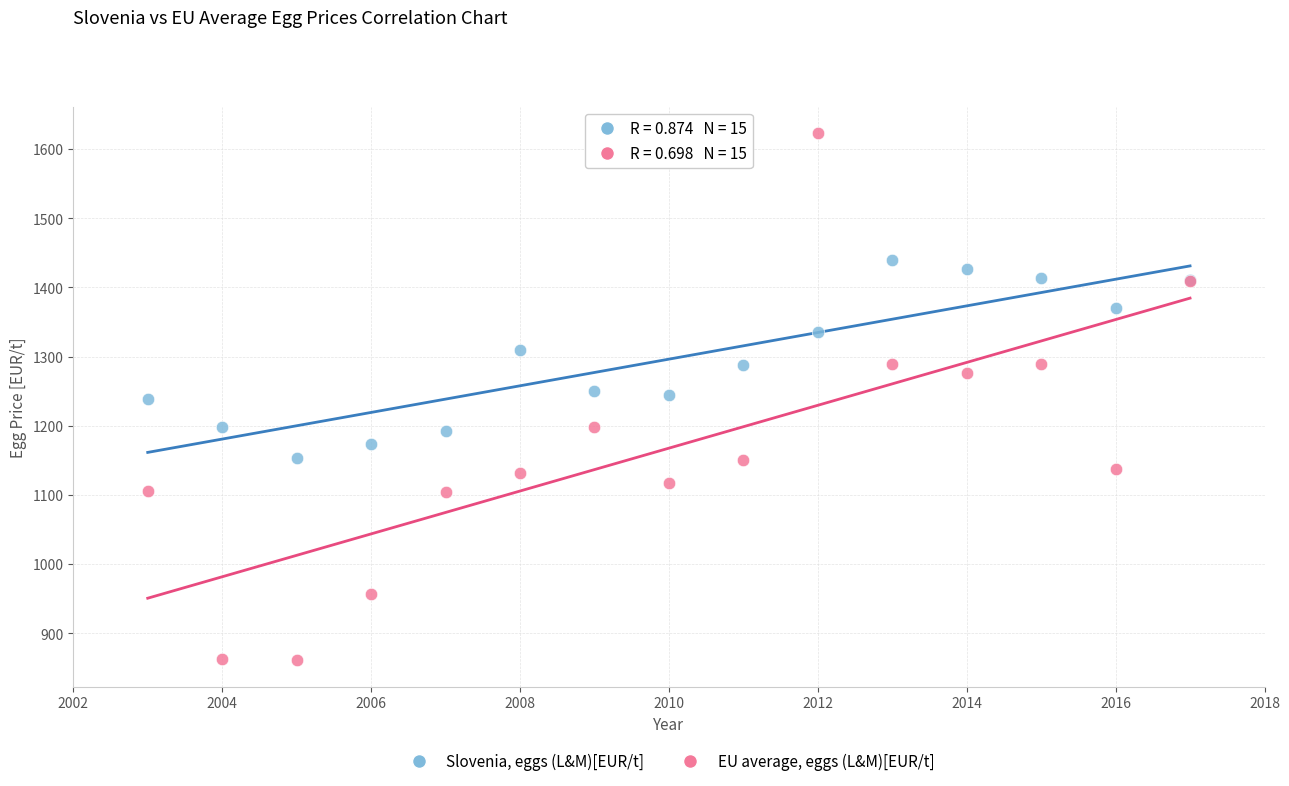

Which series reaches the minimum Y coordinate?

EU average, eggs (L&M)[EUR/t]